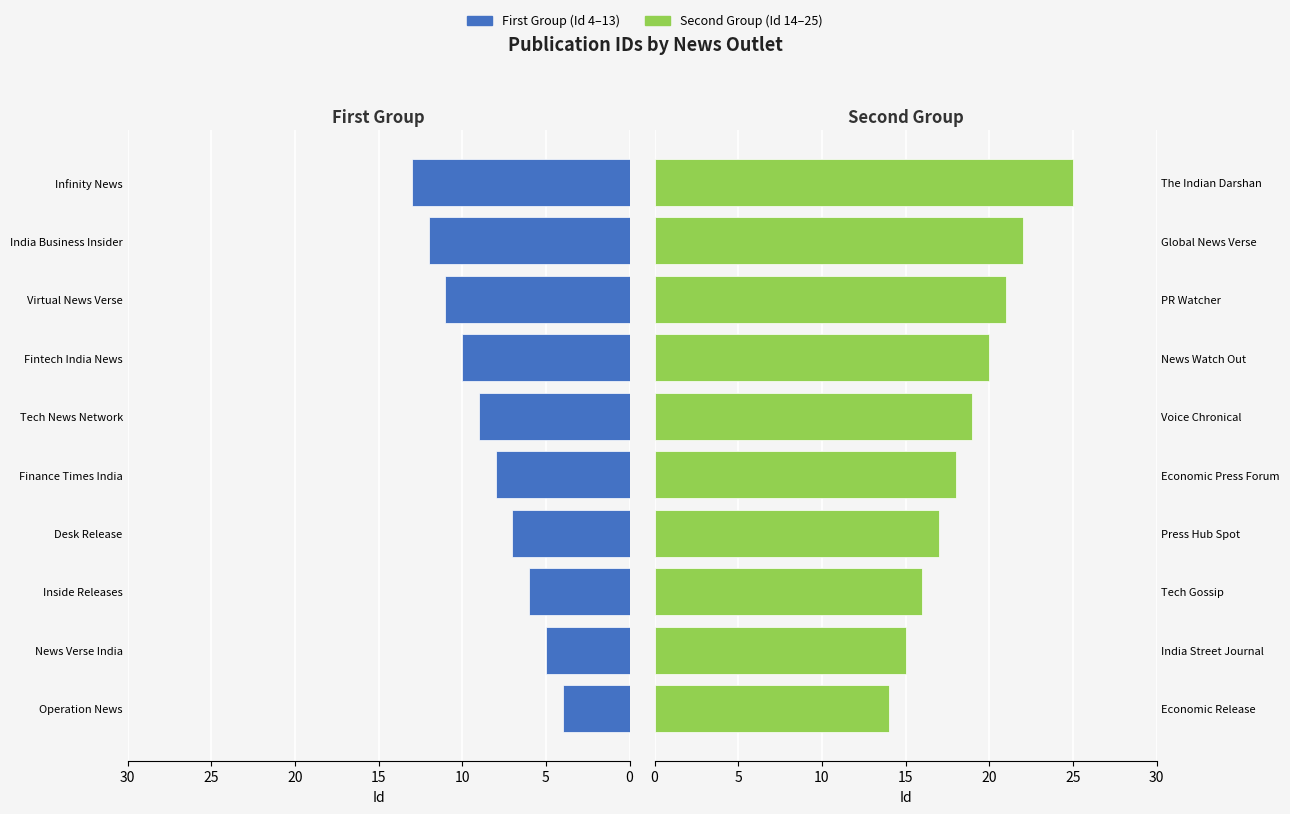

How many First Group (Id 4–13) values are between 6 and 11?

6